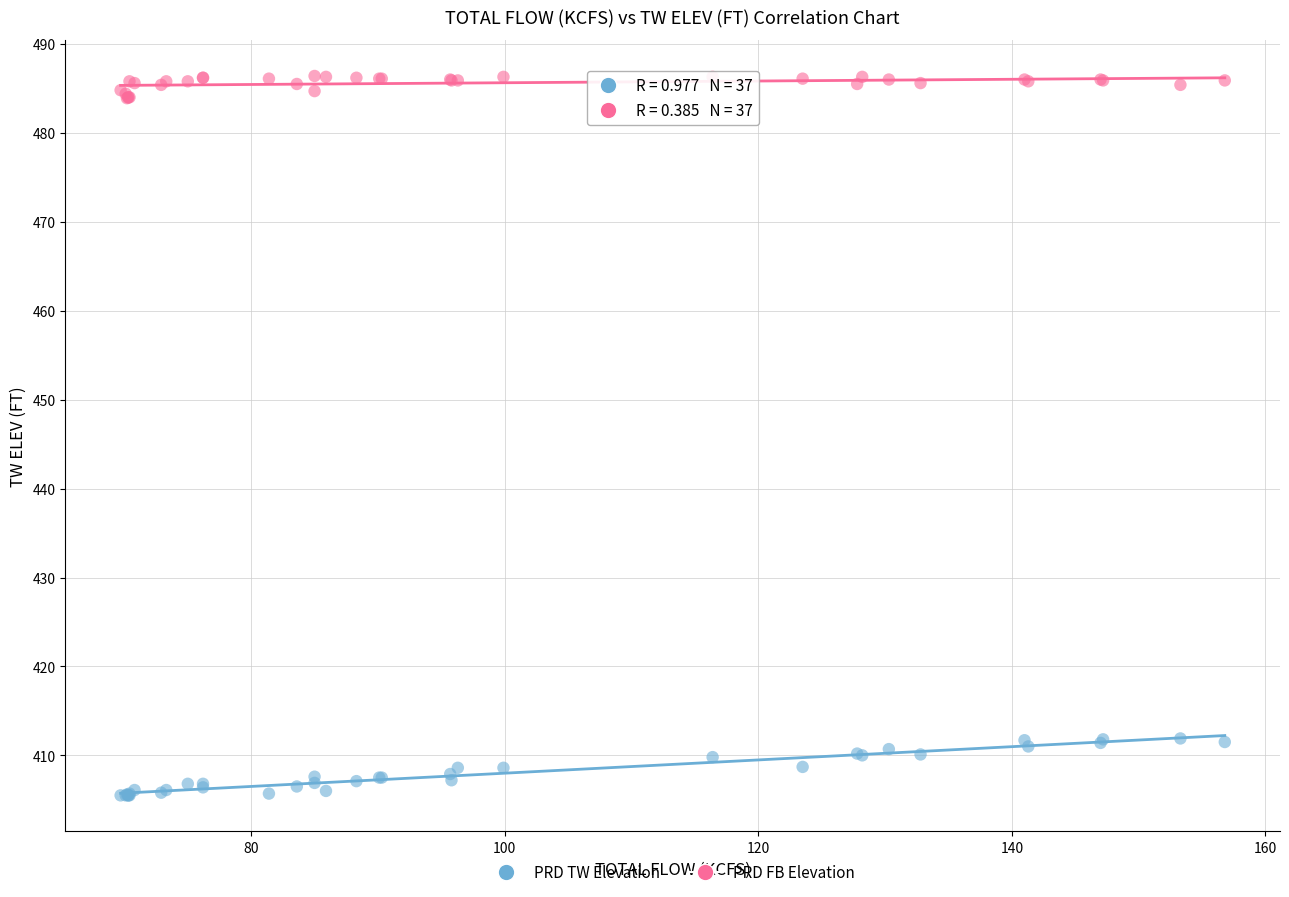

Which series contains the lowest Y value?

PRD TW Elevation